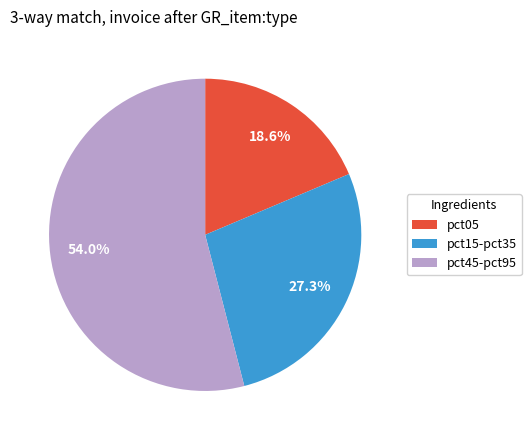

Is there any slice that represents more than half of the pie?

Yes